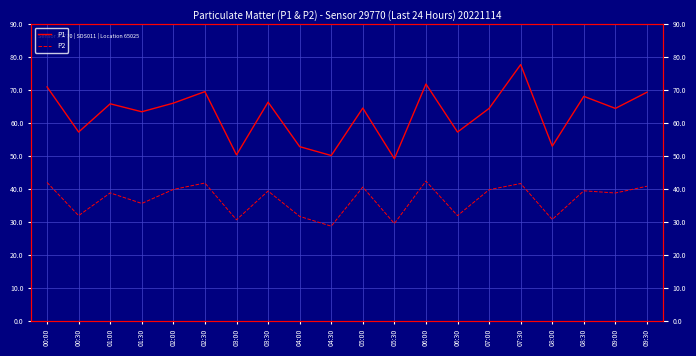

What is the spread (max minus min) of values at 00:00?

29.0